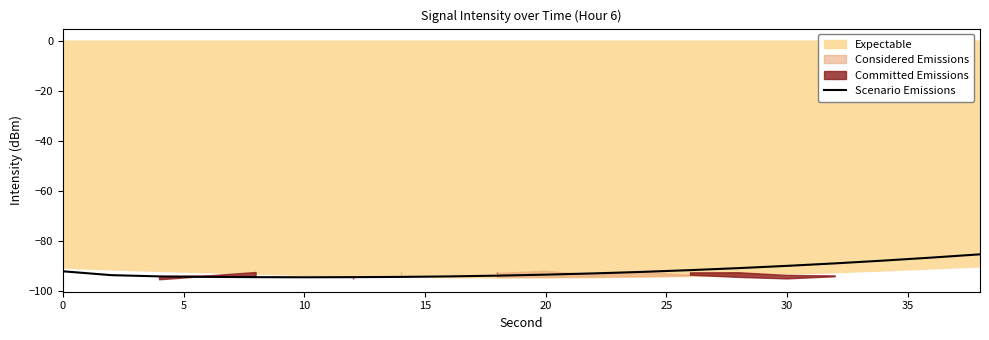

What is the minimum value shown in the chart?

-94.3